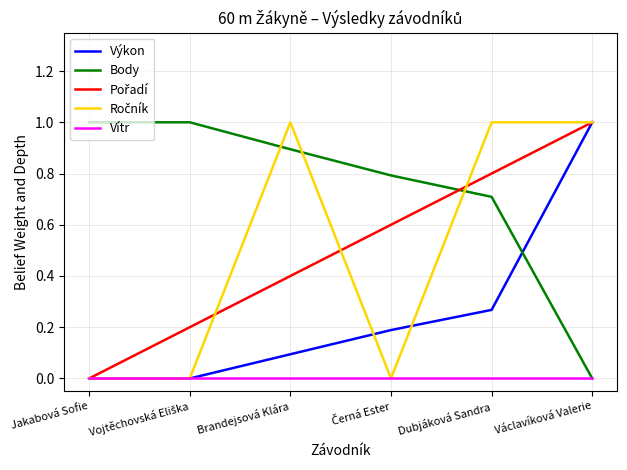

What position from the right is Václavíková Valerie?

1